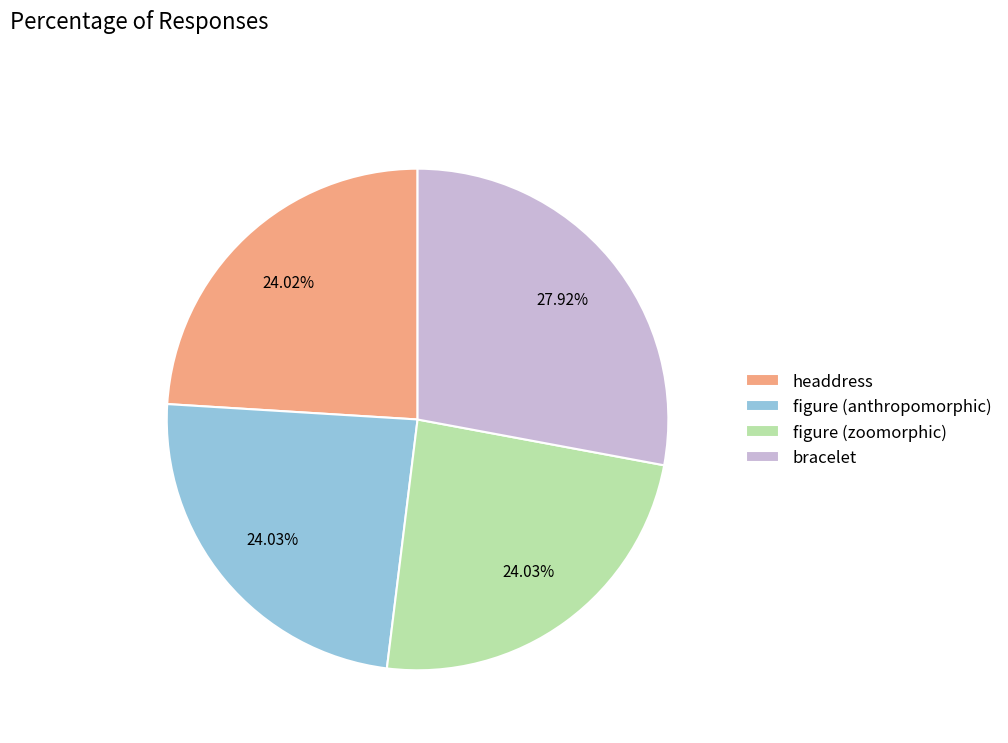

What percentage is the figure (anthropomorphic) slice, to the nearest percent?

24%